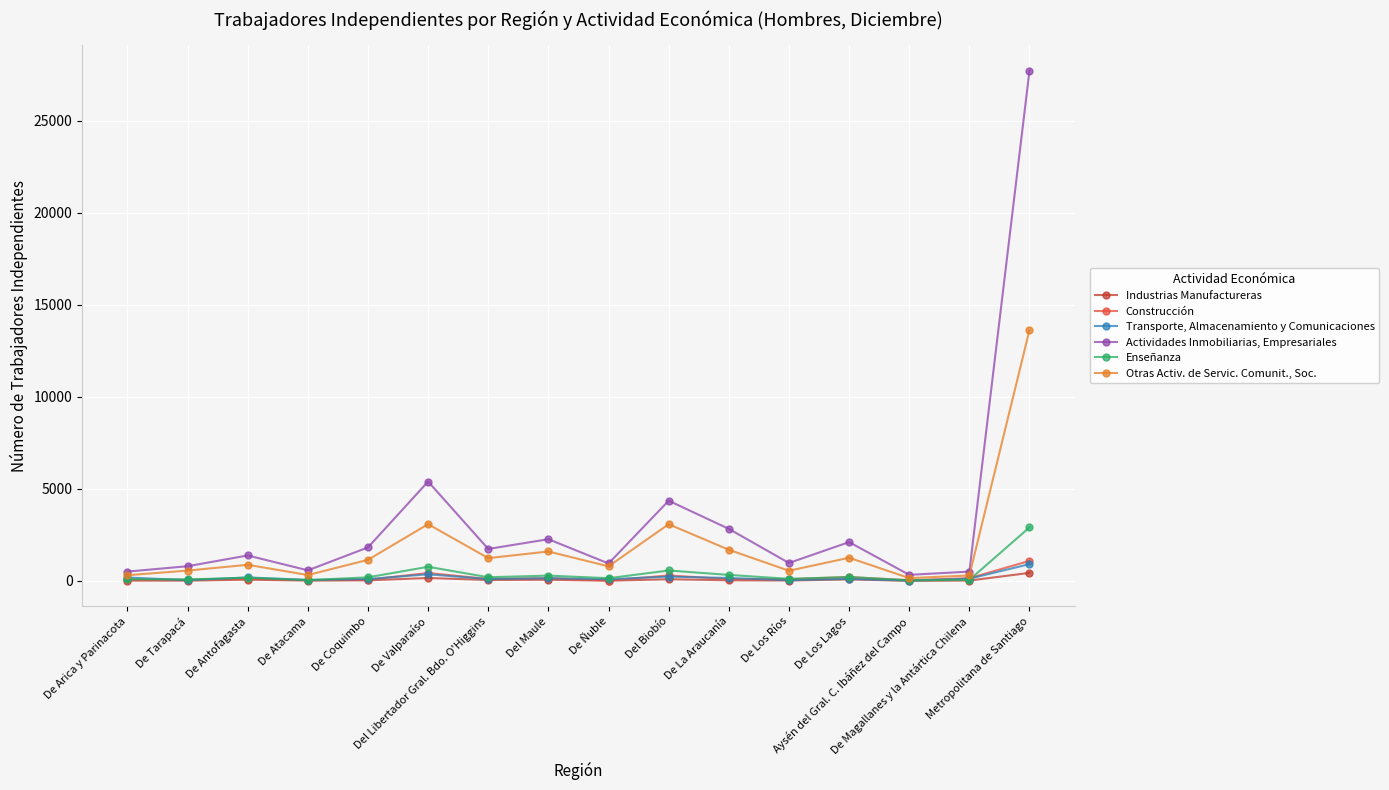

In Actividades Inmobiliarias, Empresariales, how many points are lower than both neighbors (excluding endpoints)?

5